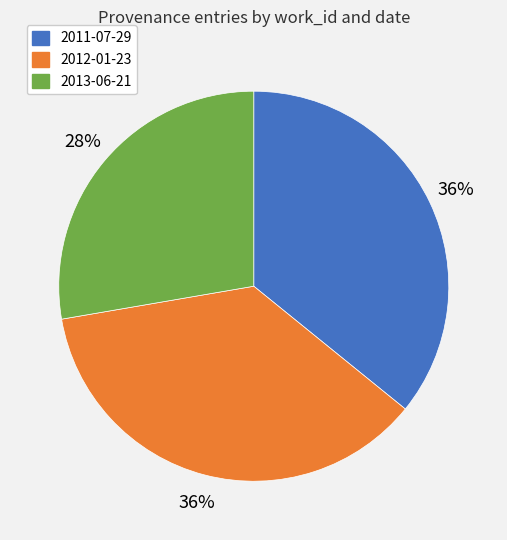

To the nearest percent, what is the difference between the 2011-07-29 and 2013-06-21 slice percentages?

8%